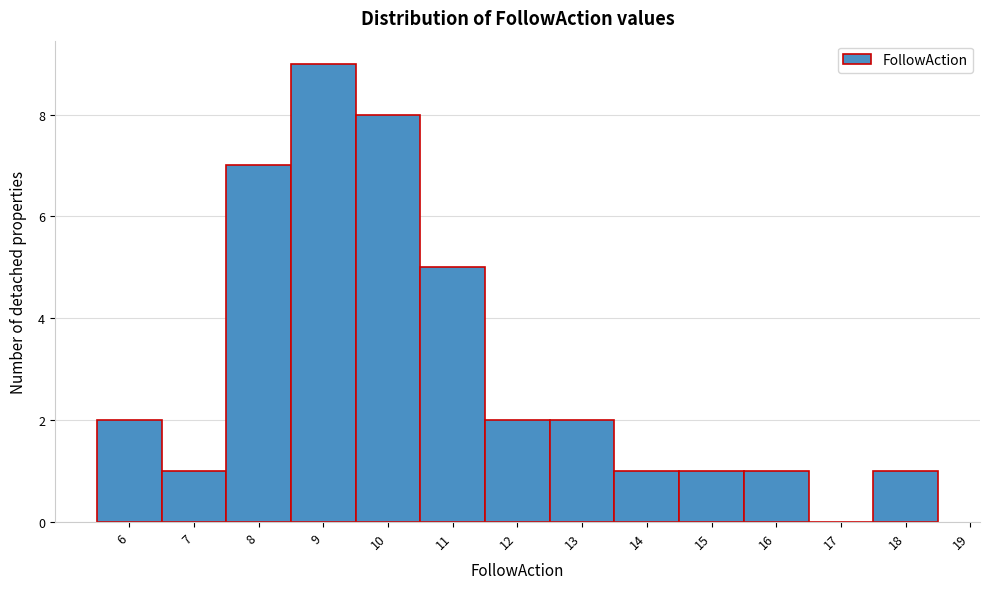

Reading left to right, list all the values displayed in this chart.

6=2	7=1	8=7	9=9	10=8	11=5	12=2	13=2	14=1	15=1	16=1	17=0	18=1